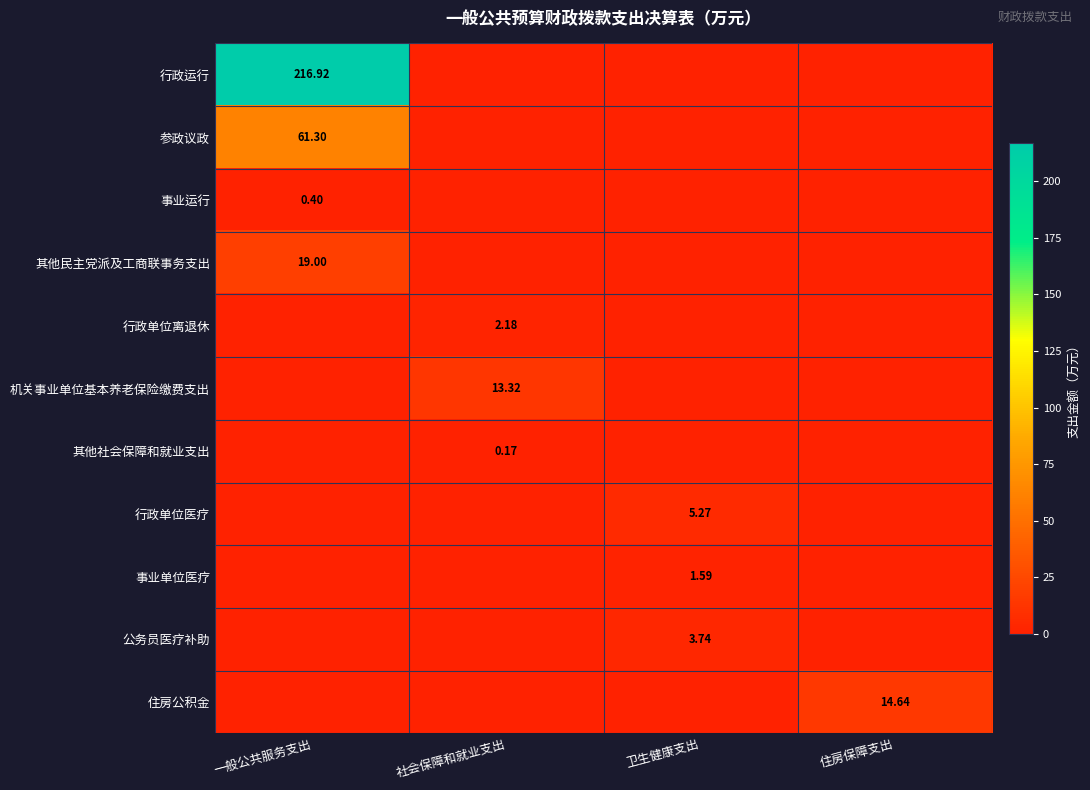

How many distinct data groups are displayed?

11